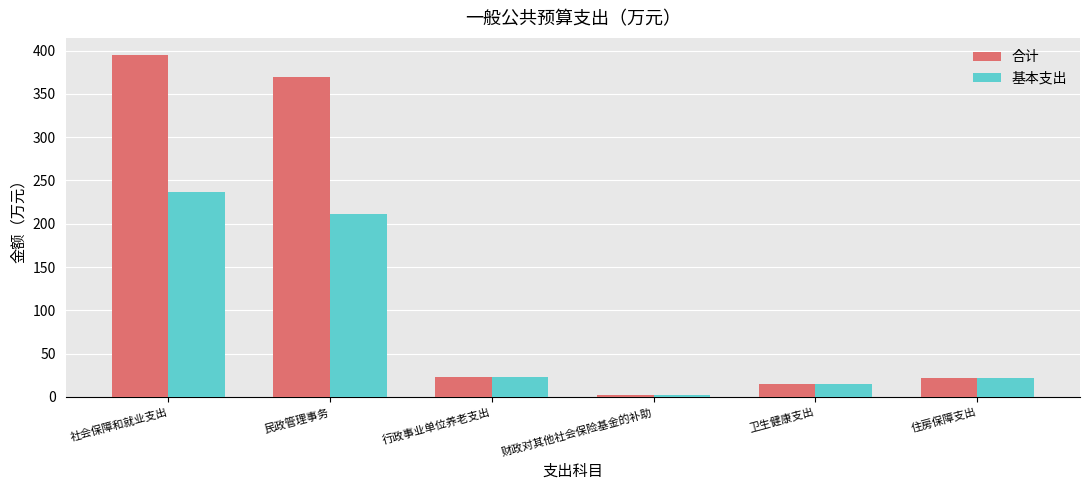

True or false: 基本支出 has a value of 236.5 at 社会保障和就业支出.

True